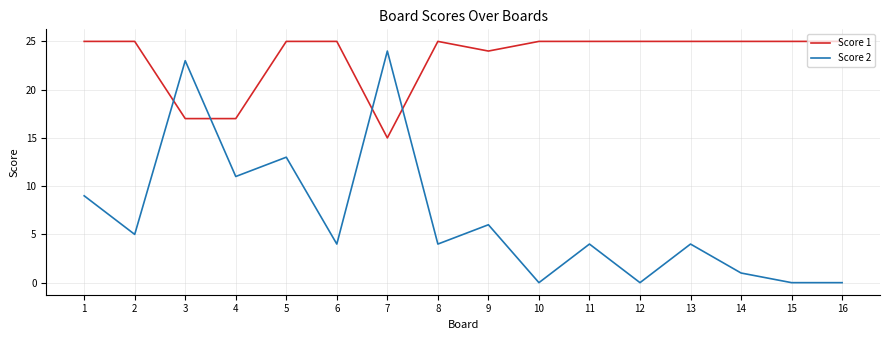

Which series has the largest range (max minus min)?

Score 2